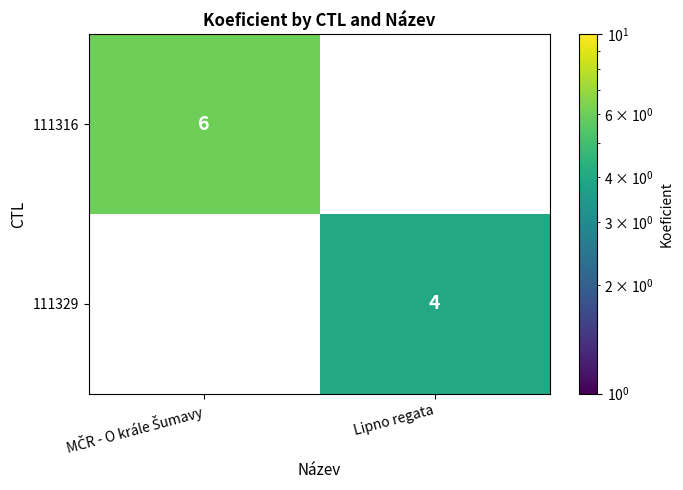

Count the number of categories in the chart.

2